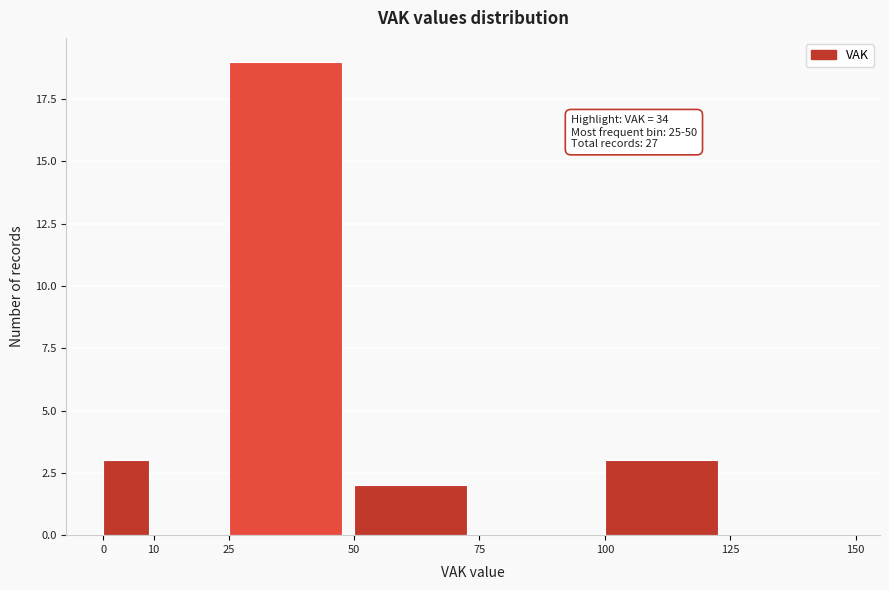

Which range on the x-axis has the tallest bar?

25 to 50